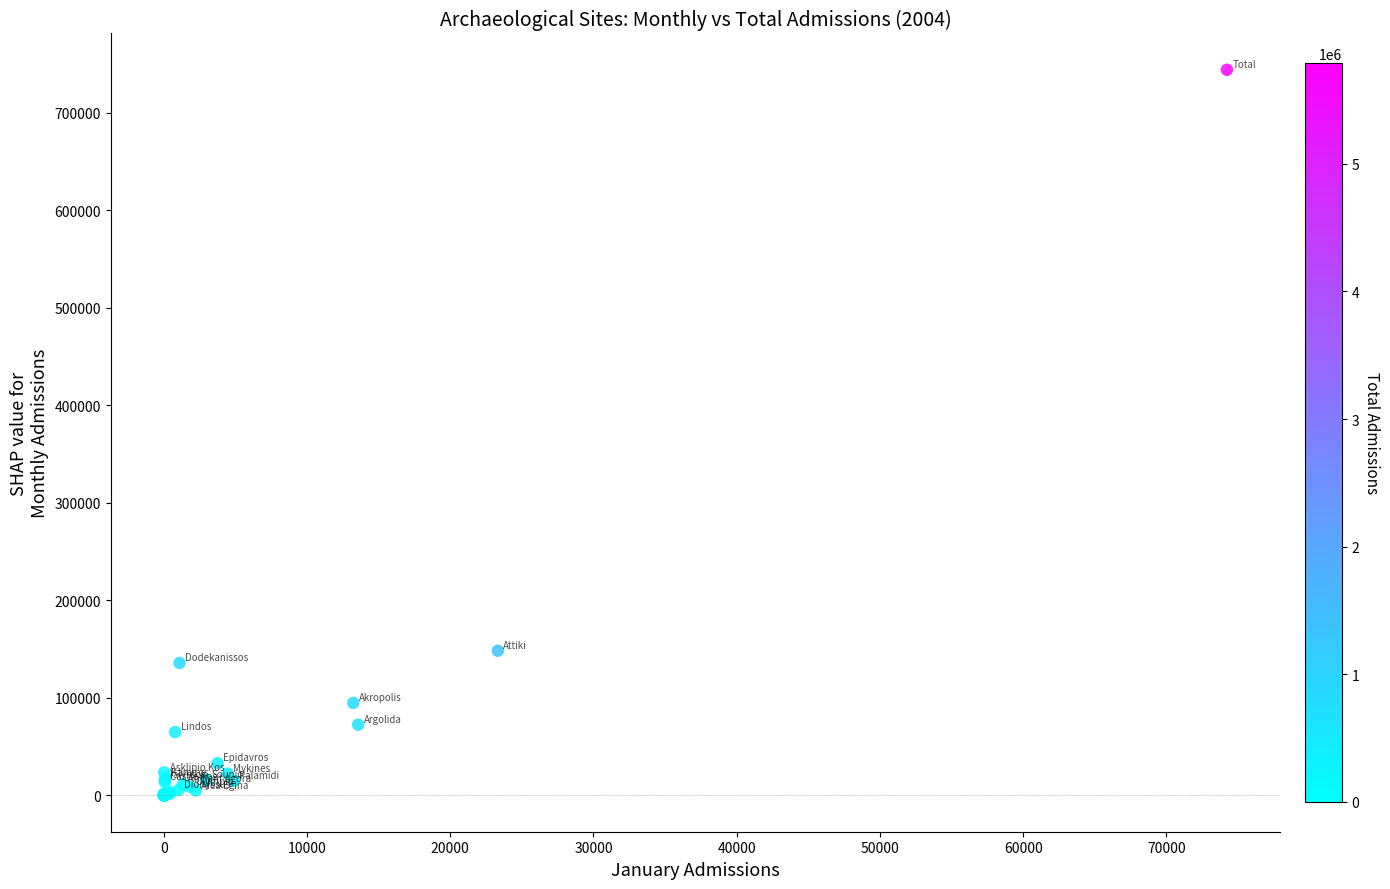

What Y value in the scatter plot is closest to 372020?

148374